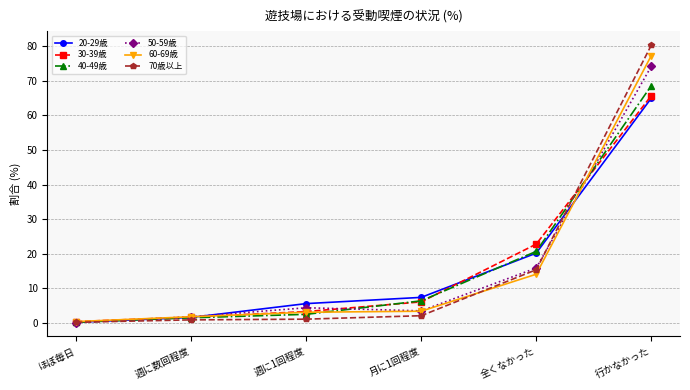

Is the value of 50-59歳 at 週に数回程度 greater than the value of 60-69歳 at 行かなかった?

No